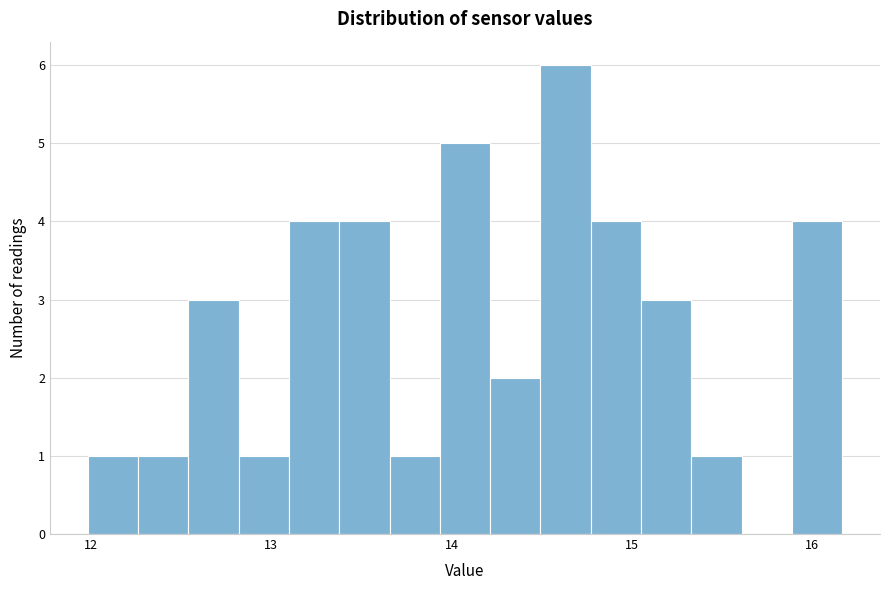

Read against the x-axis, roughly where is the centre of the tallest bar?

14.6